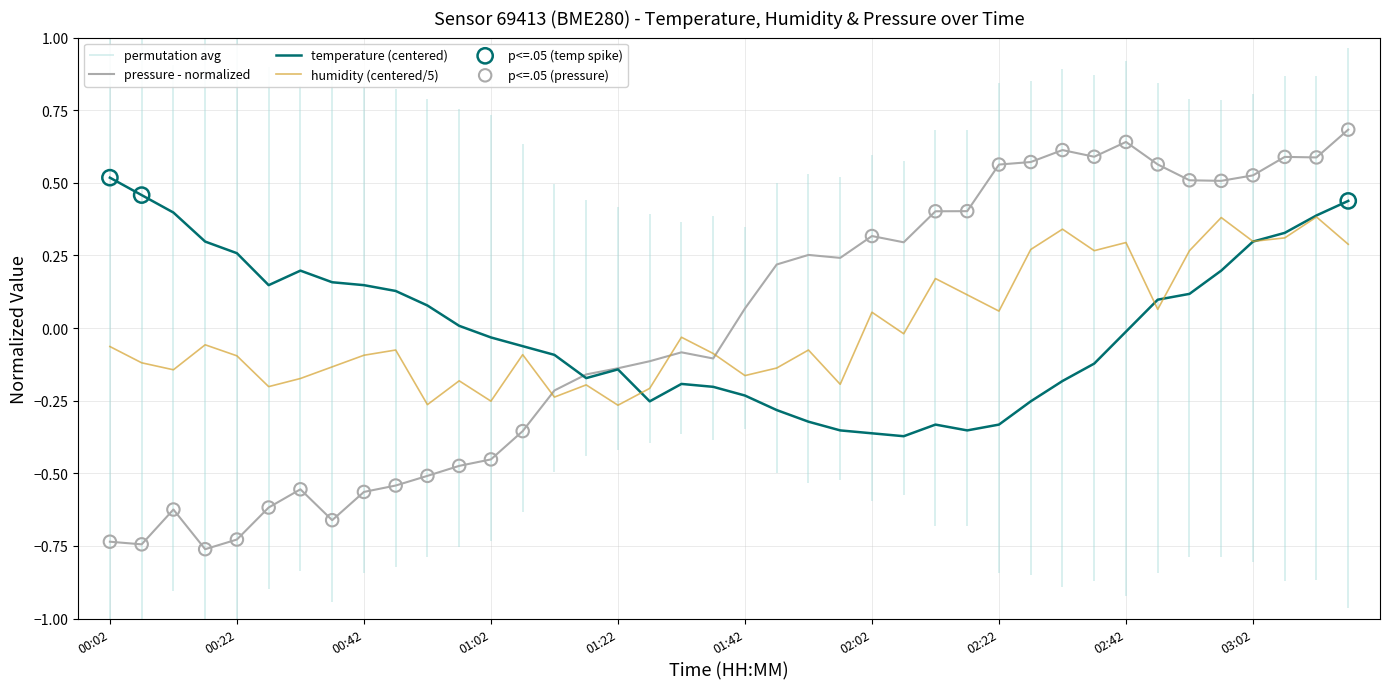

What is the highest value of the pressure - normalized series?

0.7